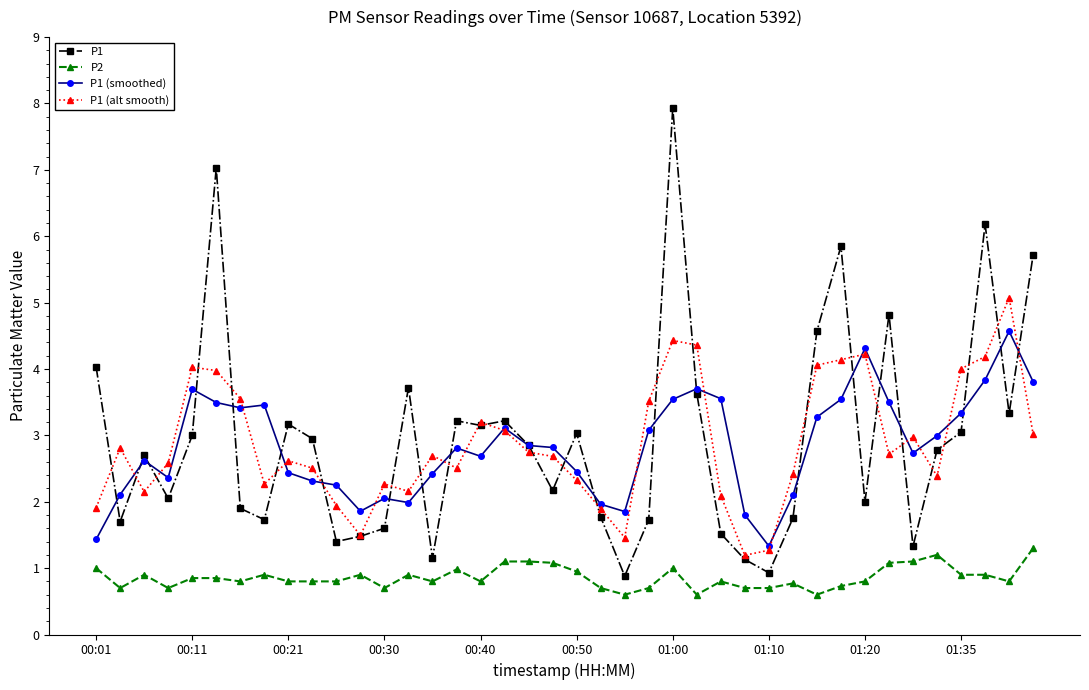

True or false: P1 (smoothed) has more than 2 points higher than both neighbors.

True